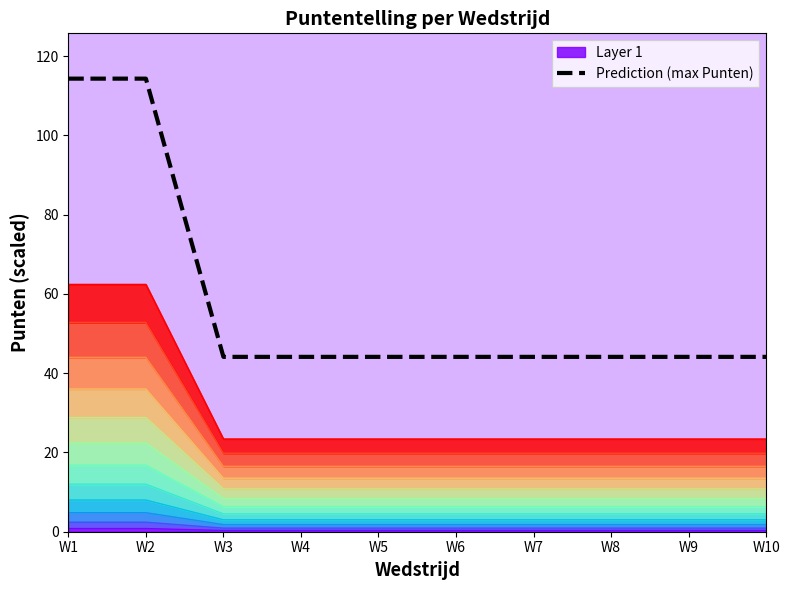

What is the difference between the maximum and minimum values?

70.2